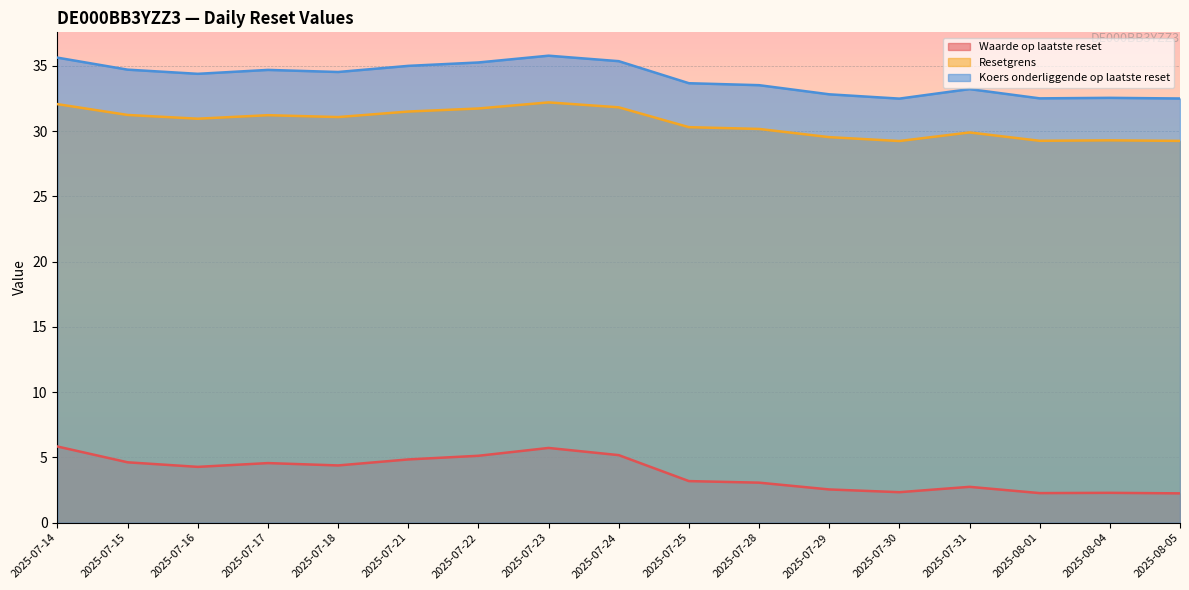

True or false: Koers onderliggende op laatste reset has a value of 35.8 at 2025-07-23.

True